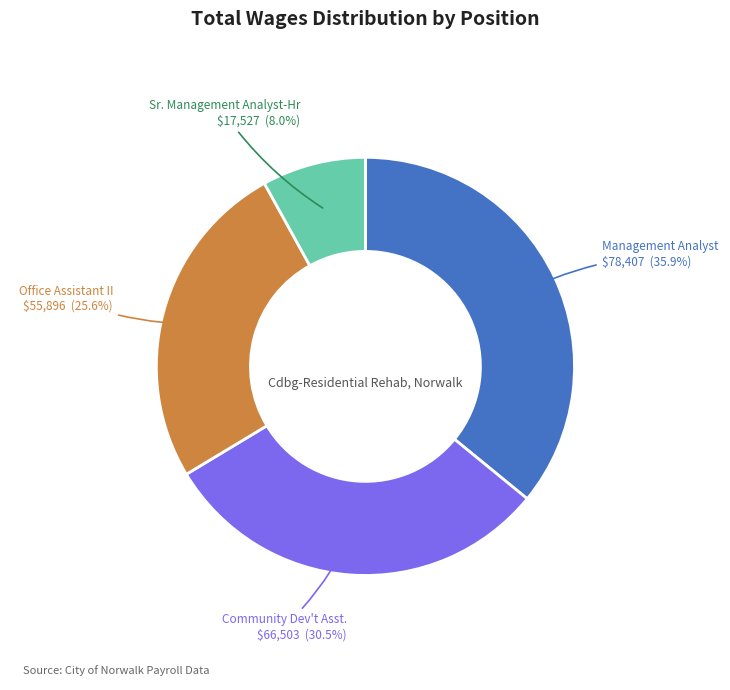

Rank the categories by value from highest to lowest.

Management Analyst, Community Dev't Asst., Office Assistant II, Sr. Management Analyst-Hr